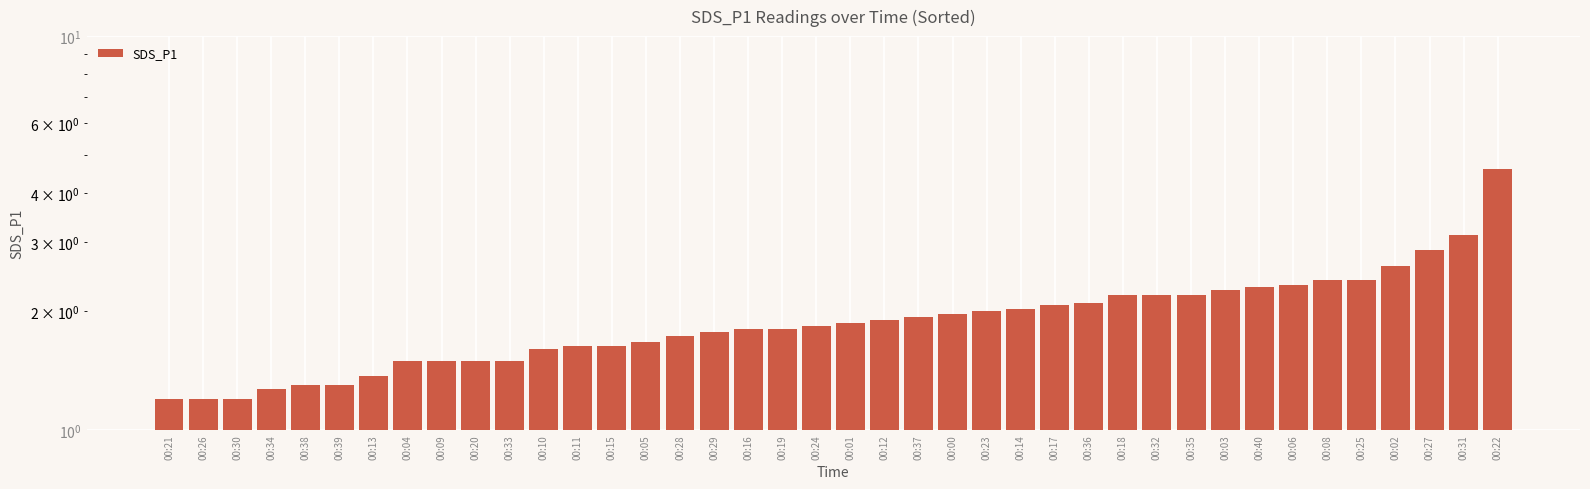

Read the value at 00:21.

1.2